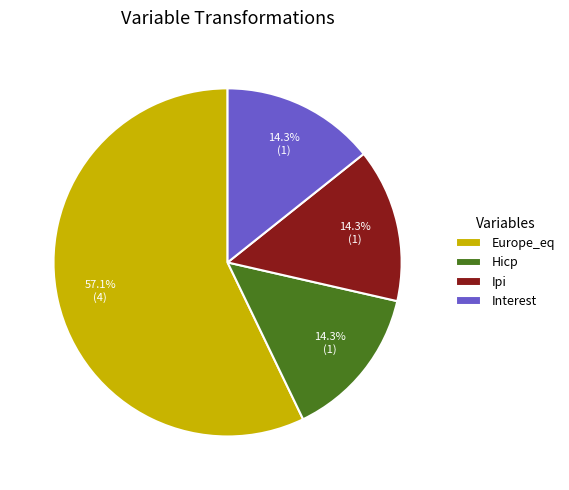

Count the number of slices in the pie.

4